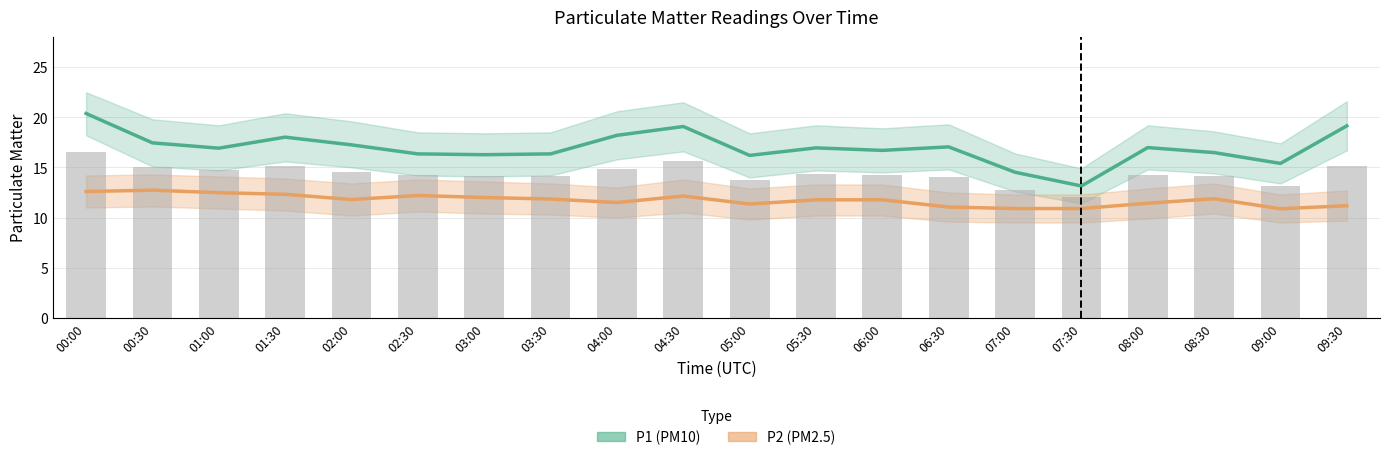

Reading left to right, list all the values displayed in this chart.

P1: 00:00=20.4	00:30=17.4	01:00=16.9	01:30=18.0	02:00=17.2	02:30=16.4	03:00=16.3	03:30=16.4	04:00=18.2	04:30=19.1	05:00=16.2	05:30=16.9	06:00=16.7	06:30=17.1	07:00=14.5	07:30=13.2	08:00=17.0	08:30=16.5	09:00=15.4	09:30=19.1
P1_upper: 00:00=22.5	00:30=19.8	01:00=19.2	01:30=20.4	02:00=19.6	02:30=18.5	03:00=18.4	03:30=18.5	04:00=20.6	04:30=21.5	05:00=18.4	05:30=19.2	06:00=18.9	06:30=19.3	07:00=16.4	07:30=14.9	08:00=19.2	08:30=18.6	09:00=17.4	09:30=21.6
P1_lower: 00:00=18.2	00:30=15.1	01:00=14.7	01:30=15.6	02:00=15.0	02:30=14.2	03:00=14.1	03:30=14.2	04:00=15.8	04:30=16.6	05:00=14.0	05:30=14.7	06:00=14.5	06:30=14.8	07:00=12.6	07:30=11.4	08:00=14.8	08:30=14.4	09:00=13.4	09:30=16.7
P2: 00:00=12.6	00:30=12.7	01:00=12.5	01:30=12.3	02:00=11.8	02:30=12.2	03:00=12.0	03:30=11.8	04:00=11.5	04:30=12.2	05:00=11.3	05:30=11.8	06:00=11.8	06:30=11.1	07:00=10.9	07:30=10.9	08:00=11.4	08:30=11.9	09:00=10.9	09:30=11.2
P2_upper: 00:00=14.2	00:30=14.3	01:00=14.1	01:30=13.9	02:00=13.4	02:30=13.8	03:00=13.6	03:30=13.4	04:00=13.0	04:30=13.8	05:00=12.9	05:30=13.3	06:00=13.3	06:30=12.5	07:00=12.3	07:30=12.3	08:00=12.9	08:30=13.4	09:00=12.3	09:30=12.7
P2_lower: 00:00=11.0	00:30=11.1	01:00=10.9	01:30=10.7	02:00=10.2	02:30=10.6	03:00=10.4	03:30=10.3	04:00=10.0	04:30=10.5	05:00=9.8	05:30=10.2	06:00=10.2	06:30=9.6	07:00=9.5	07:30=9.5	08:00=9.9	08:30=10.4	09:00=9.5	09:30=9.7